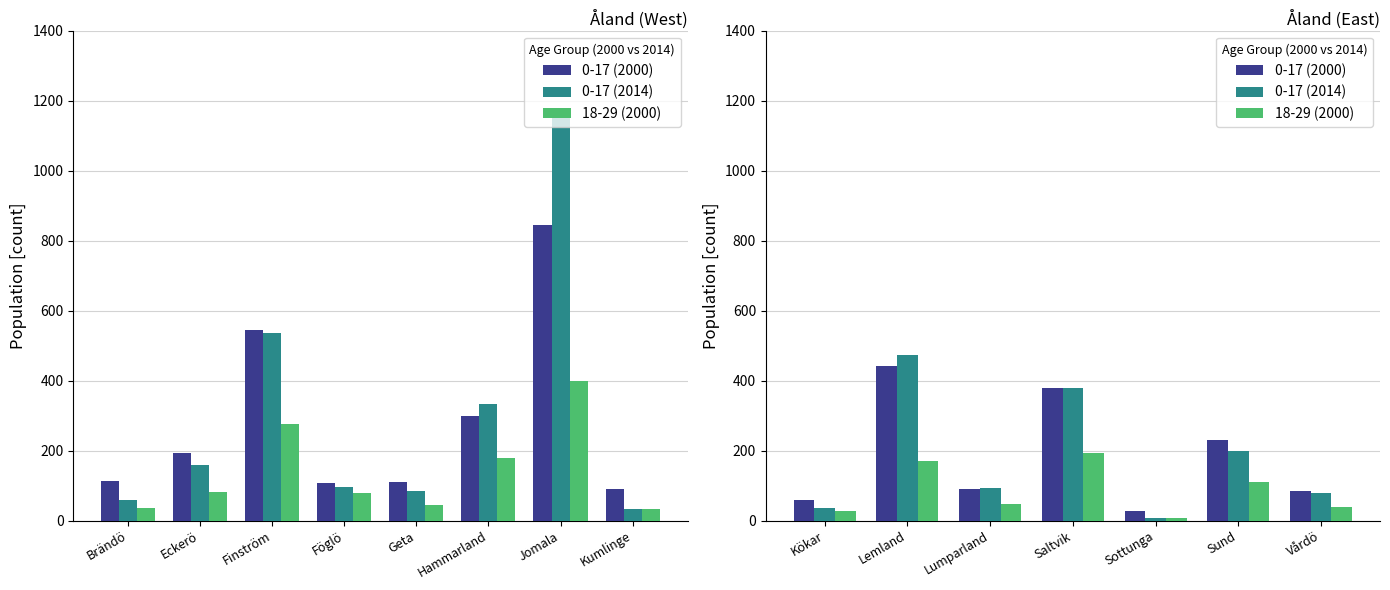

How many categories are shown in the chart?

7